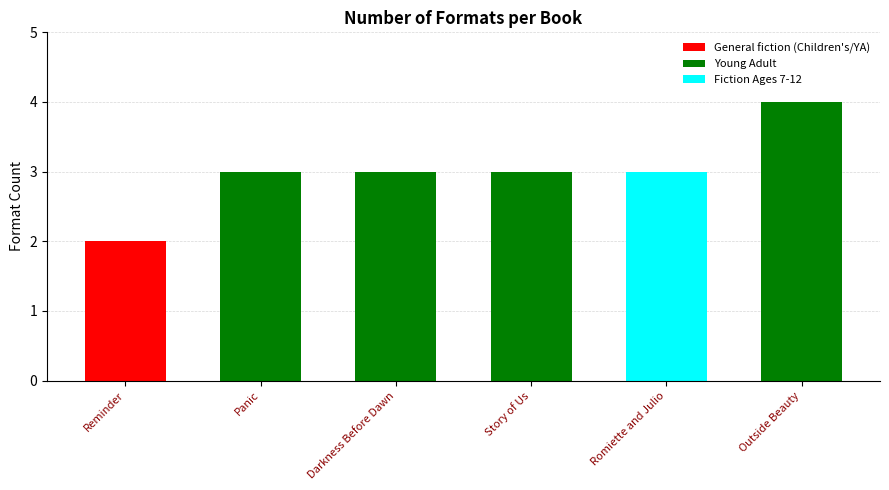

Count the number of data series in this chart.

1